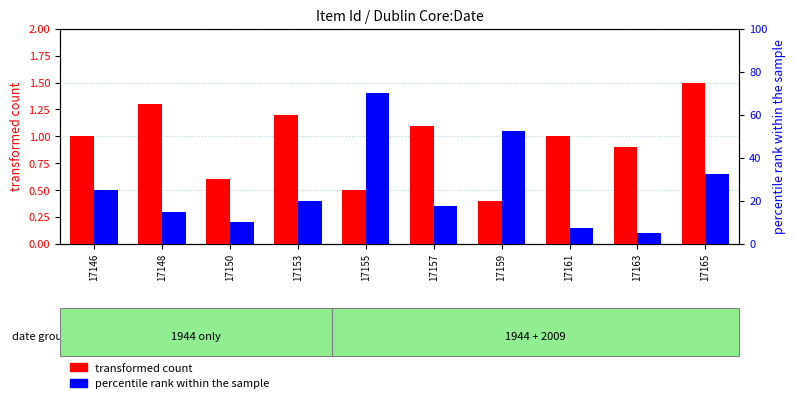

What is the maximum value for percentile rank within the sample?

70.0